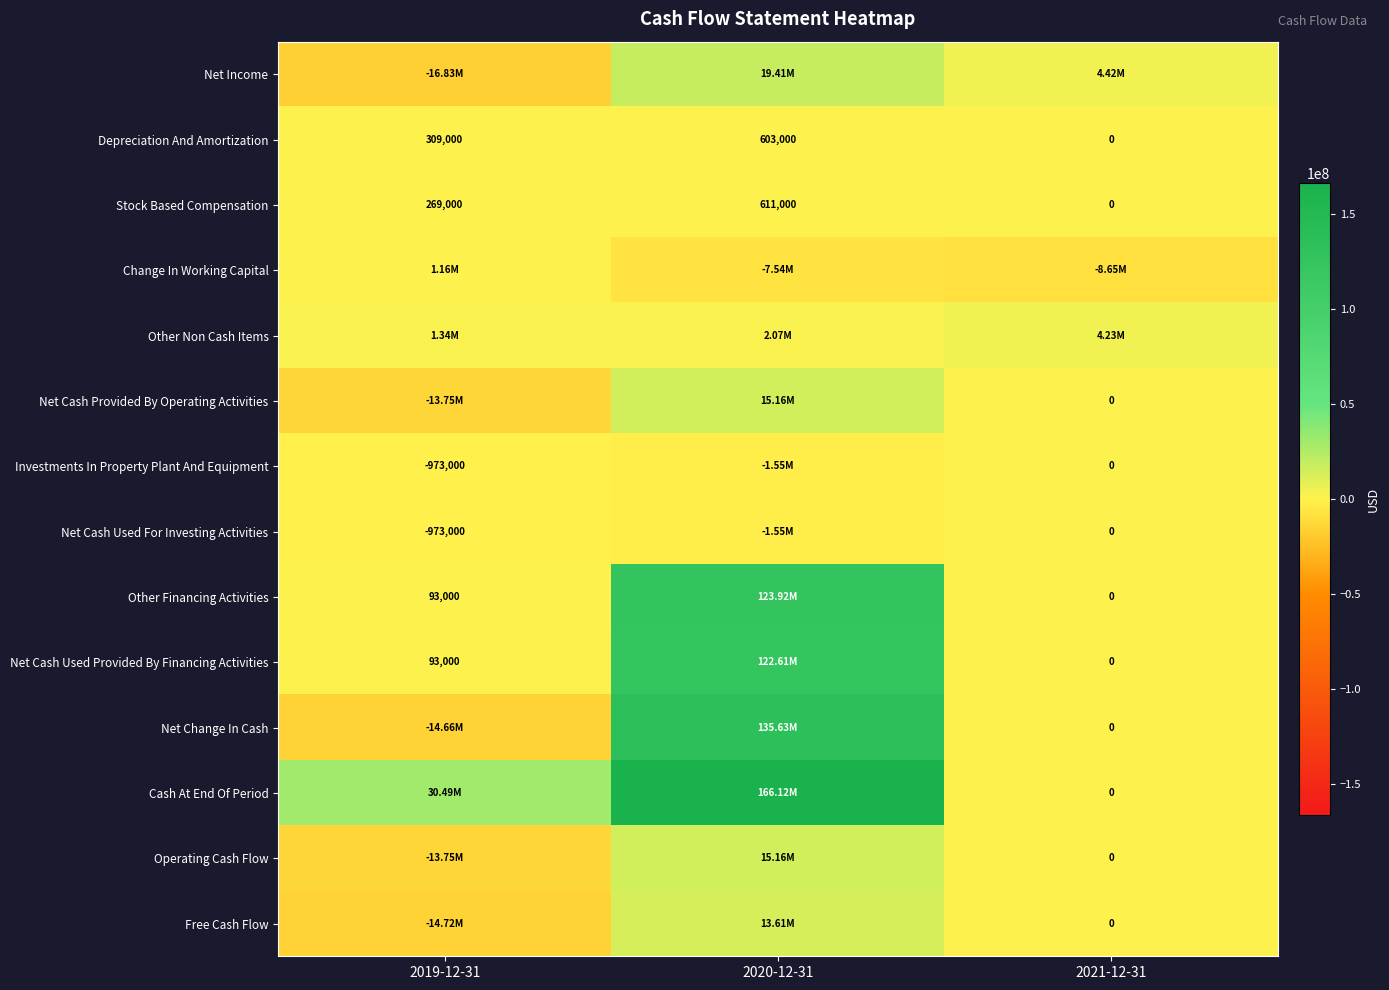

What is the sum of the Other Financing Activities values at 2021-12-31 and 2019-12-31?

93000